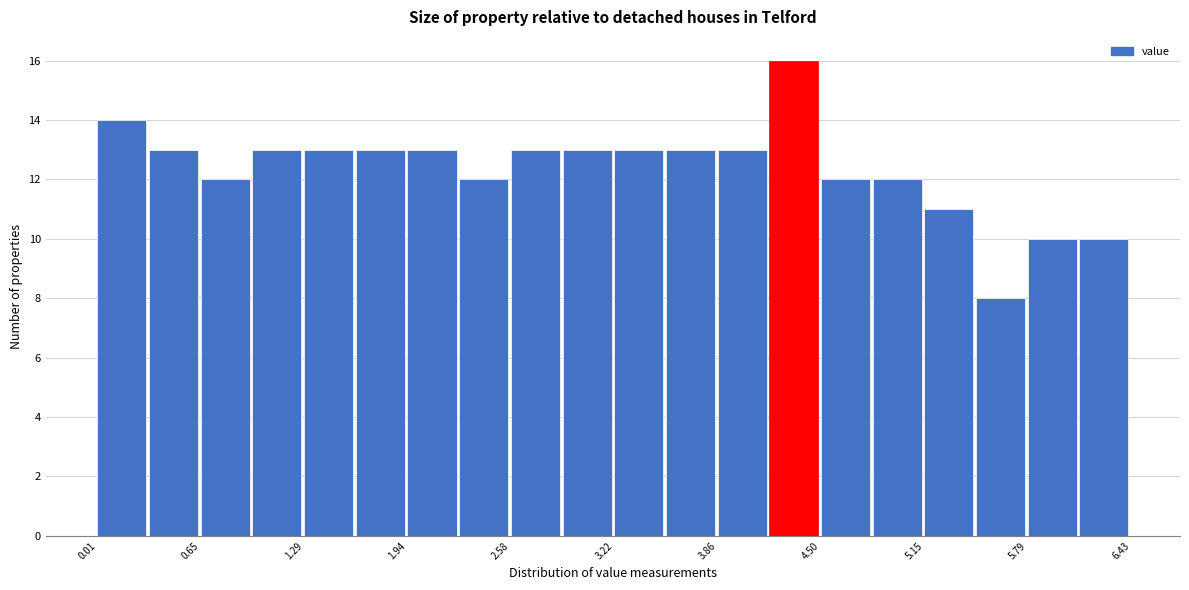

Read against the x-axis, roughly where is the centre of the tallest bar?

4.3